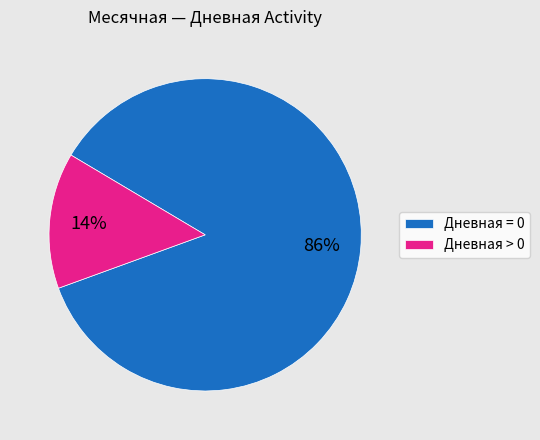

The Дневная > 0 slice represents 27% of the pie. True or false?

False